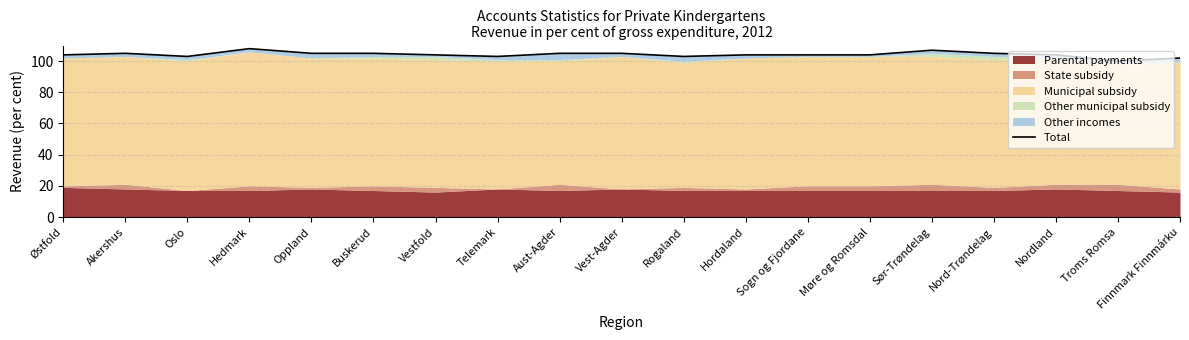

Approximately how many times larger is the value at Aust-Agder compared to Telemark?

1.0